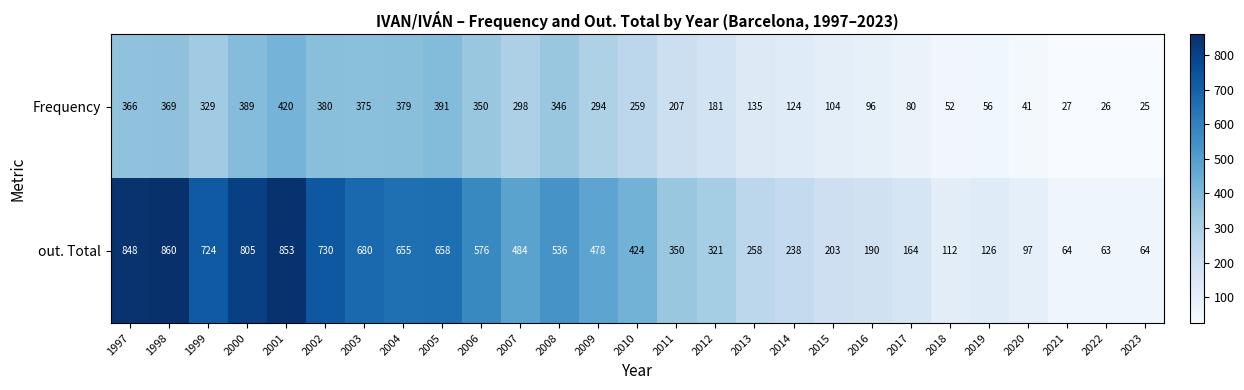

What is the smallest value displayed?

25